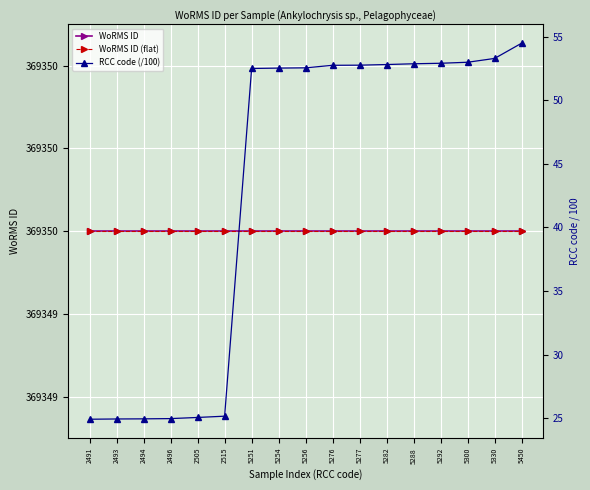

Which series changed the most between 2494 and 5277?

RCC code (/100)